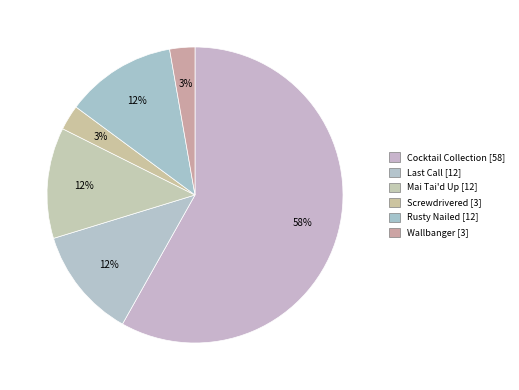

What is the largest slice in the pie chart?

Cocktail Collection